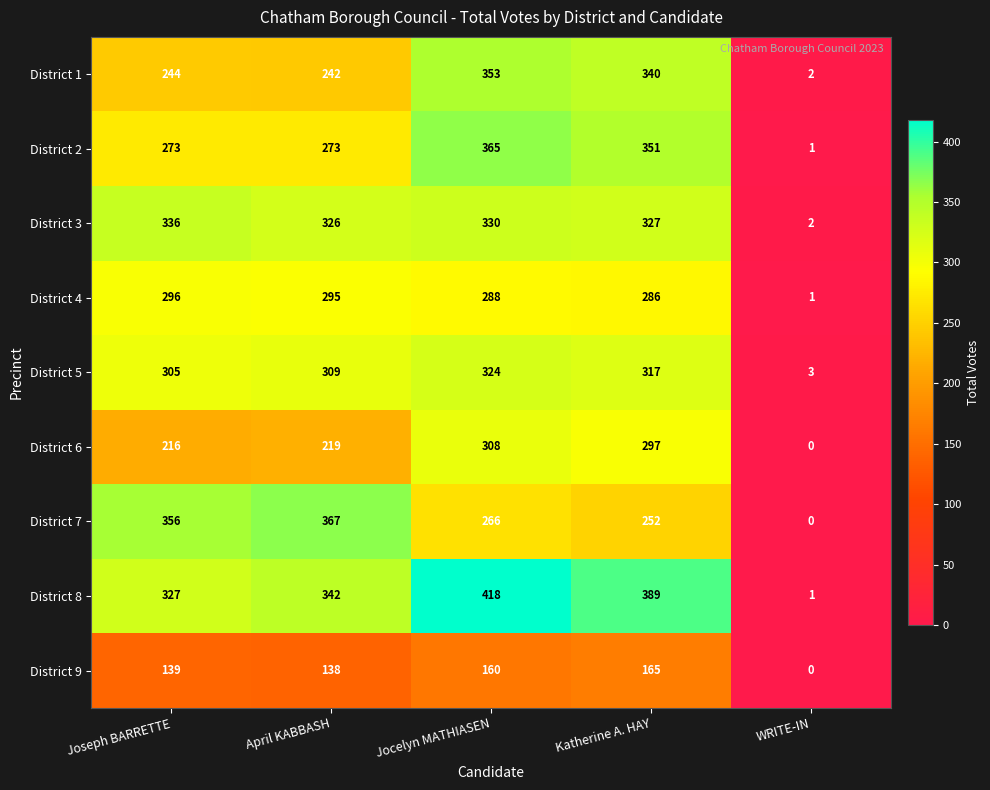

Where is District 1 nearest to the value 177?

April KABBASH